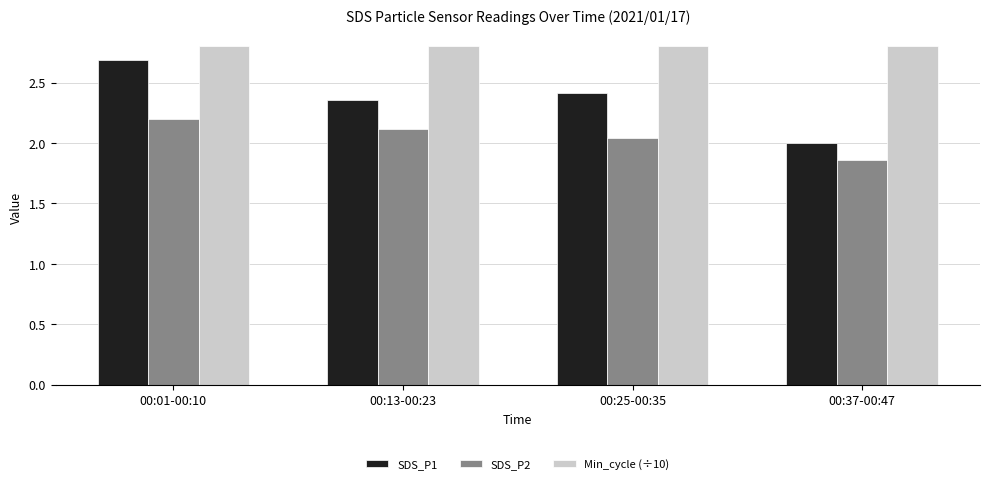

Is the value of SDS_P1 at 00:13-00:23 greater than the value of Min_cycle (÷10) at 00:01-00:10?

No